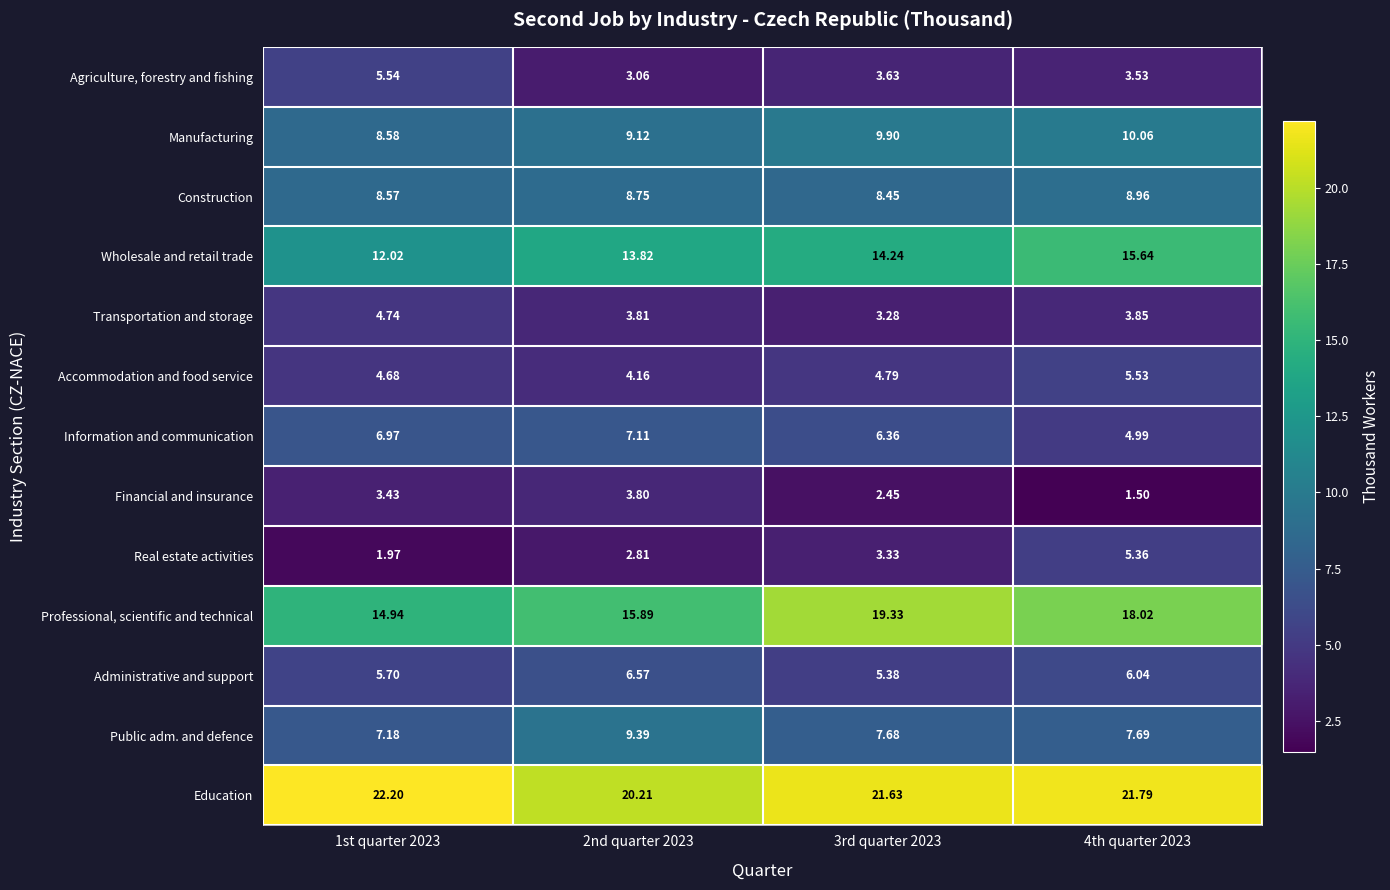

At how many categories does at least one series exceed 8?

4